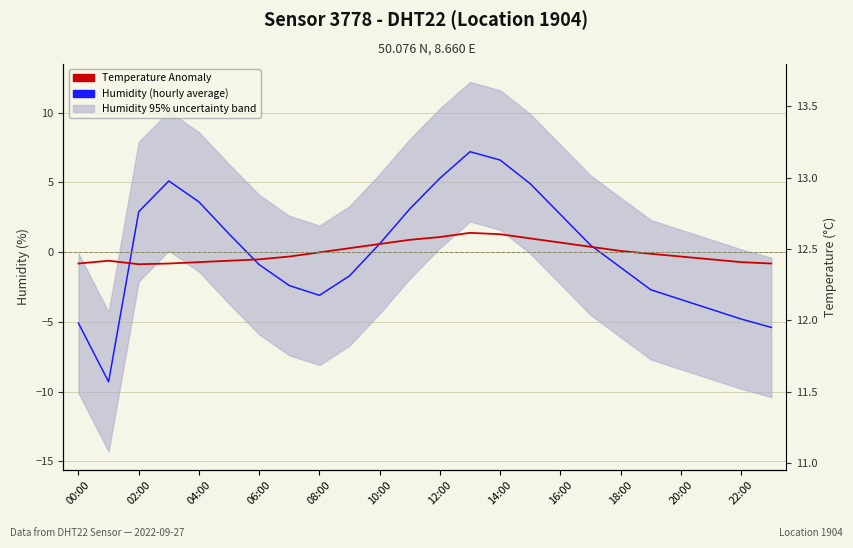

Rank the series at 19 from lowest to highest value.

Humidity (hourly average), Temperature Anomaly